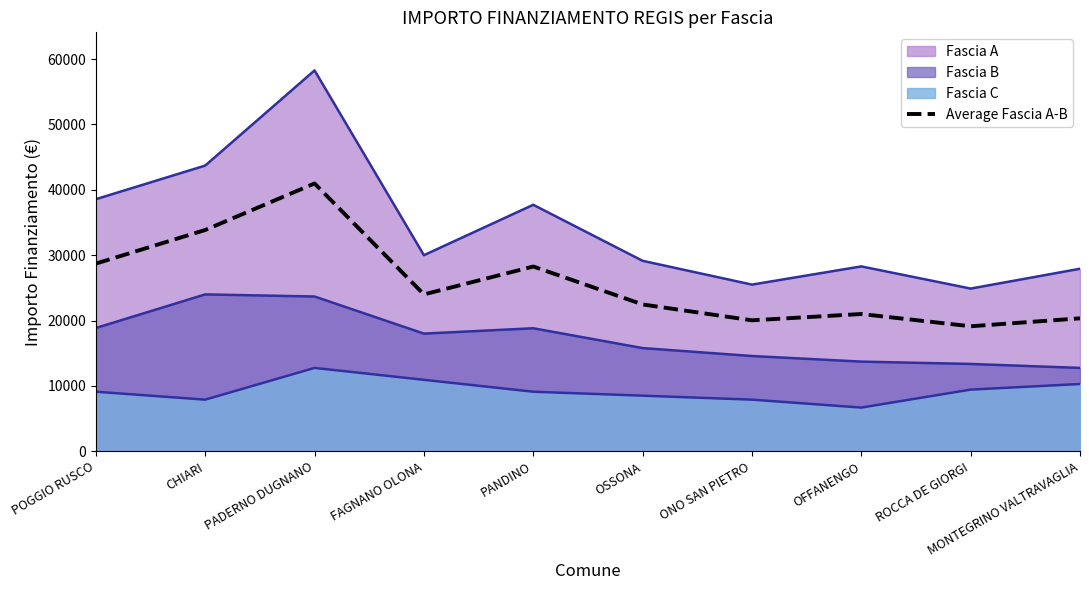

Reading left to right, extract all data points from this chart.

28709.5	33851.5	40972.5	23996.0	28262.5	22459.0	20031.0	20996.5	19120.5	20334.5